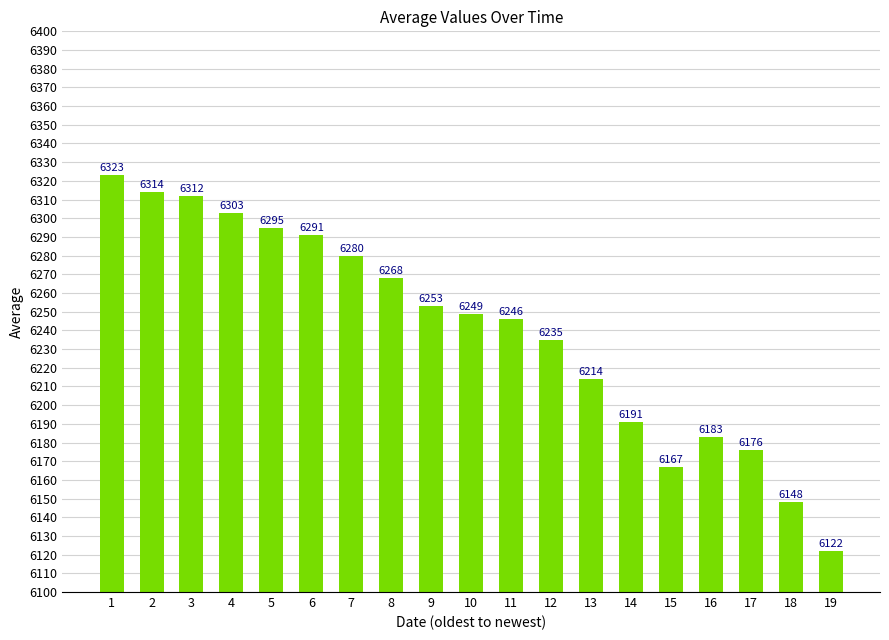

Which has a higher value, 16 or 13?

13